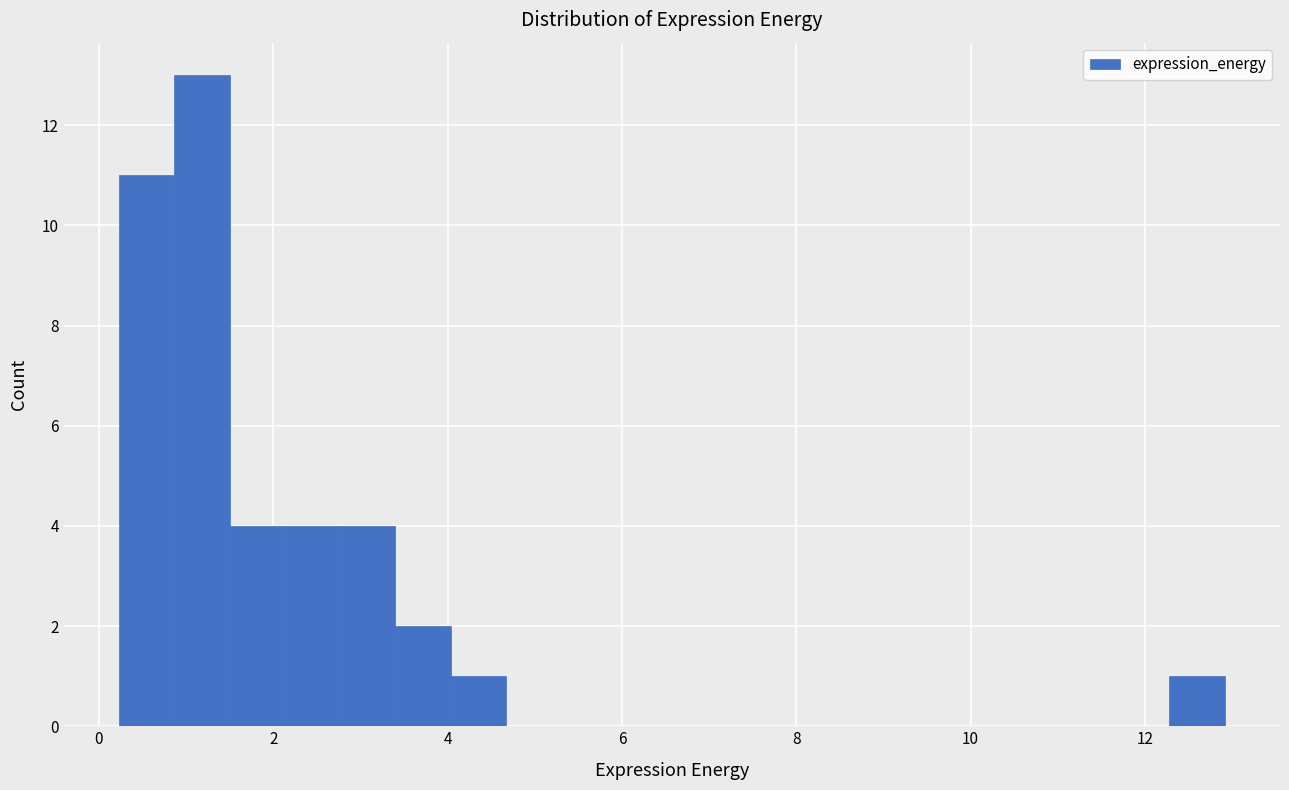

Around what value on the x-axis is the tallest bar? Give the approximate position of its centre, as read against the axis.

1.2